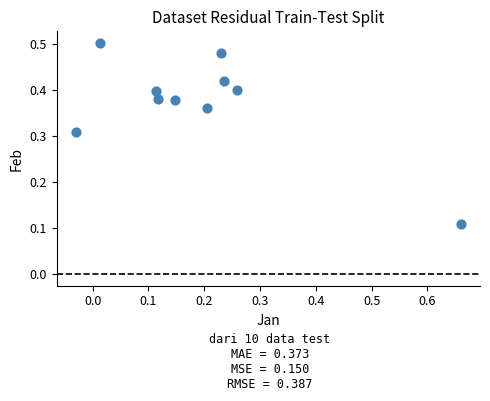

What is the range of X values (max minus min)?

0.7